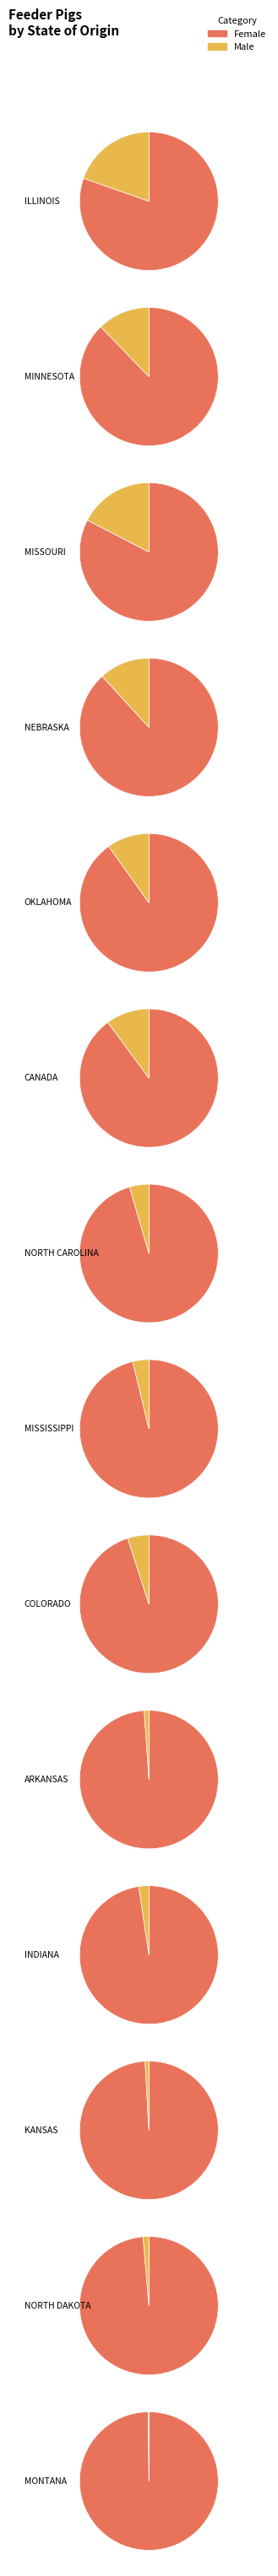

What percentage is the KANSAS slice, to the nearest percent?

1%